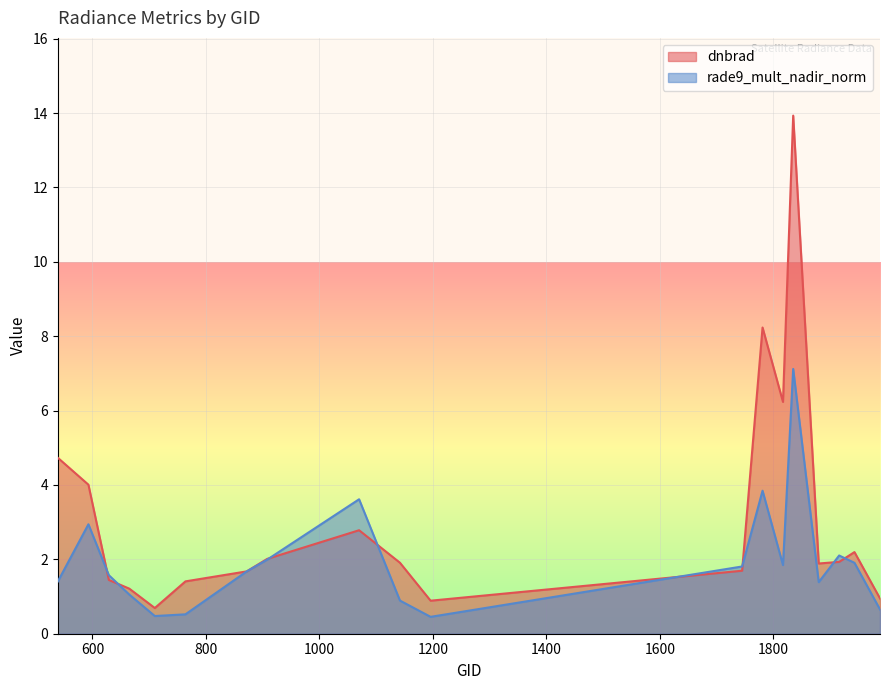

How many data points does each series have?

19